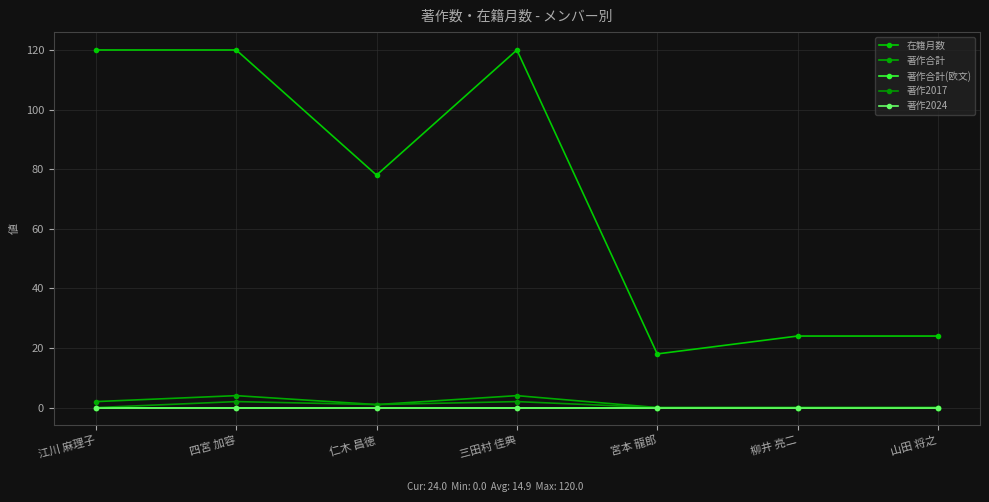

What is the spread (max minus min) of values at 仁木 昌徳?

78